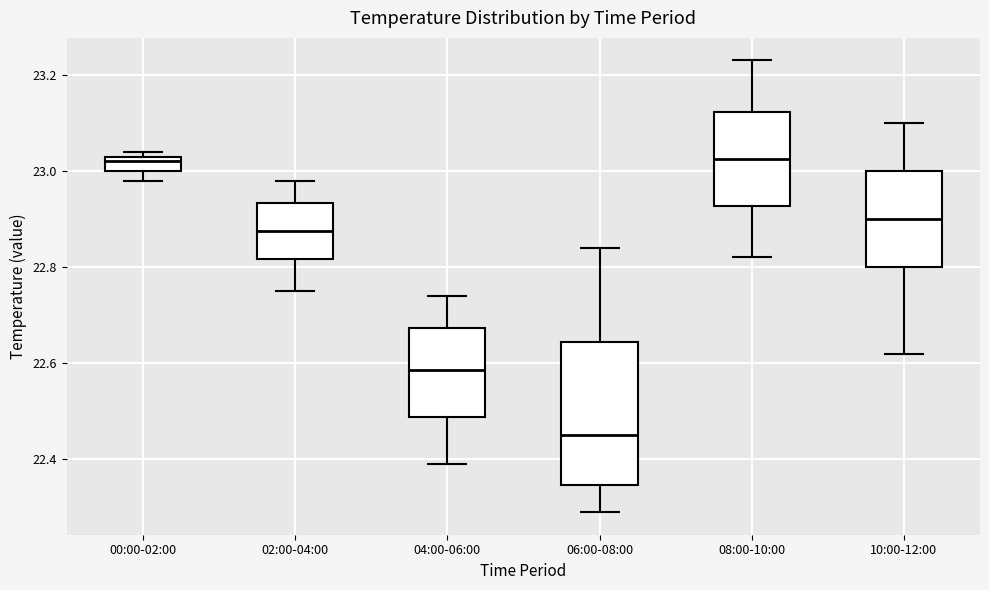

Reading left to right, read every box against the y-axis: the position of its median line, the range the box covers, and the ends of its whiskers. The values are not printed on the chart, so give them approximately, as read against the axis.

00:00-02:00: median 23.02, box 23.00 to 23.04, whiskers 22.98 to 23.04 (just above the box's upper edge)
02:00-04:00: median 22.88, box 22.82 to 22.94, whiskers 22.76 to 22.98
04:00-06:00: median 22.58, box 22.48 to 22.68, whiskers 22.40 to 22.74
06:00-08:00: median 22.46, box 22.34 to 22.64, whiskers 22.30 to 22.84
08:00-10:00: median 23.02, box 22.92 to 23.12, whiskers 22.82 to 23.24
10:00-12:00: median 22.90, box 22.80 to 23.00, whiskers 22.62 to 23.10